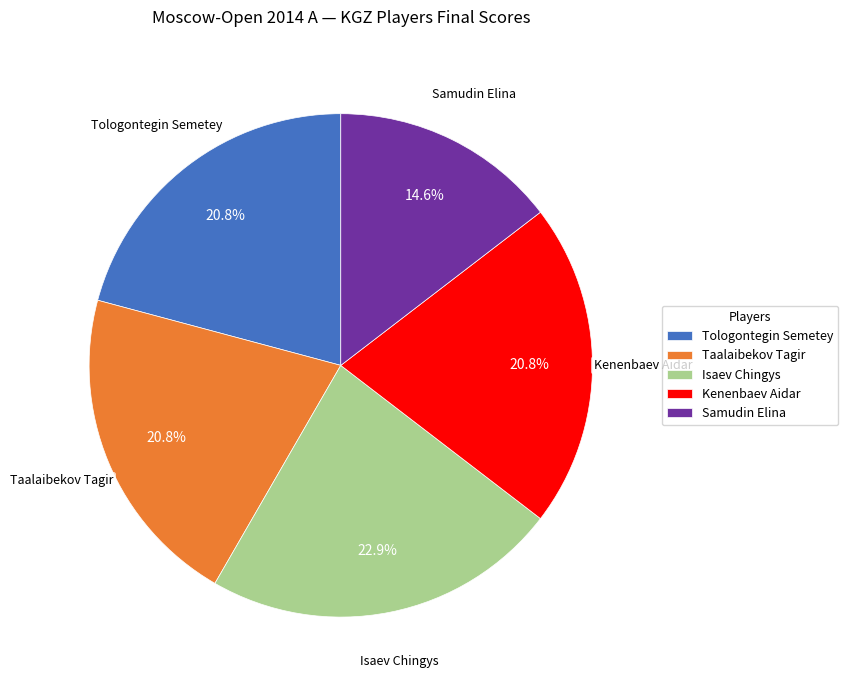

Which category has the biggest portion of the pie?

Isaev Chingys